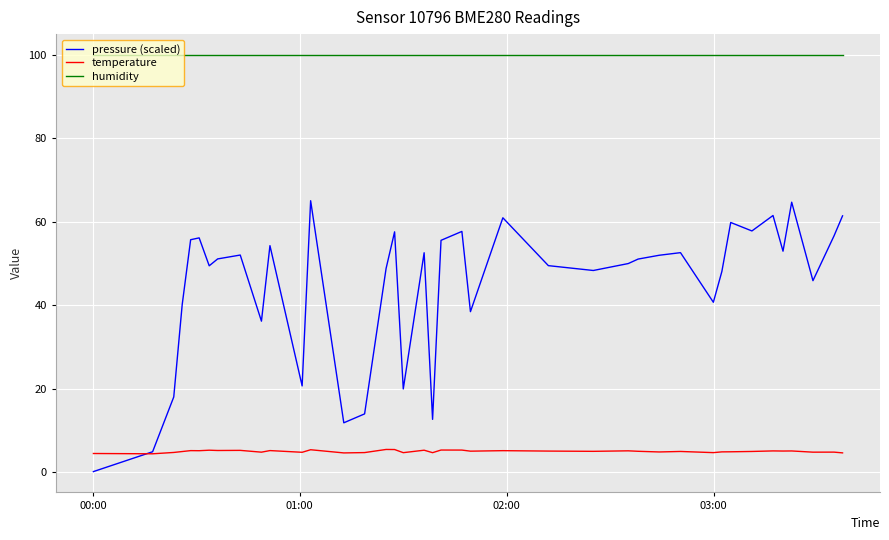

What is the minimum value for temperature?

4.5